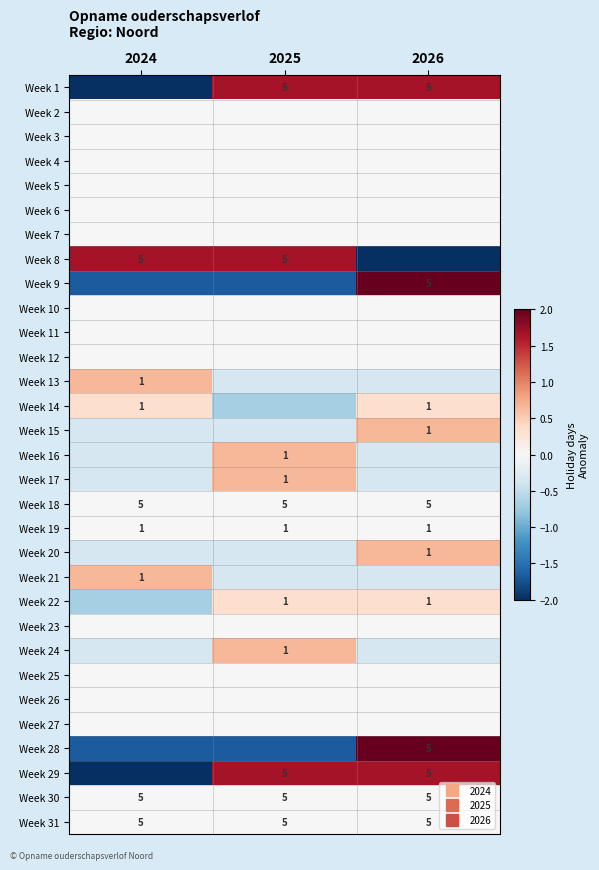

How many data points in Week 8 are less than 1?

1